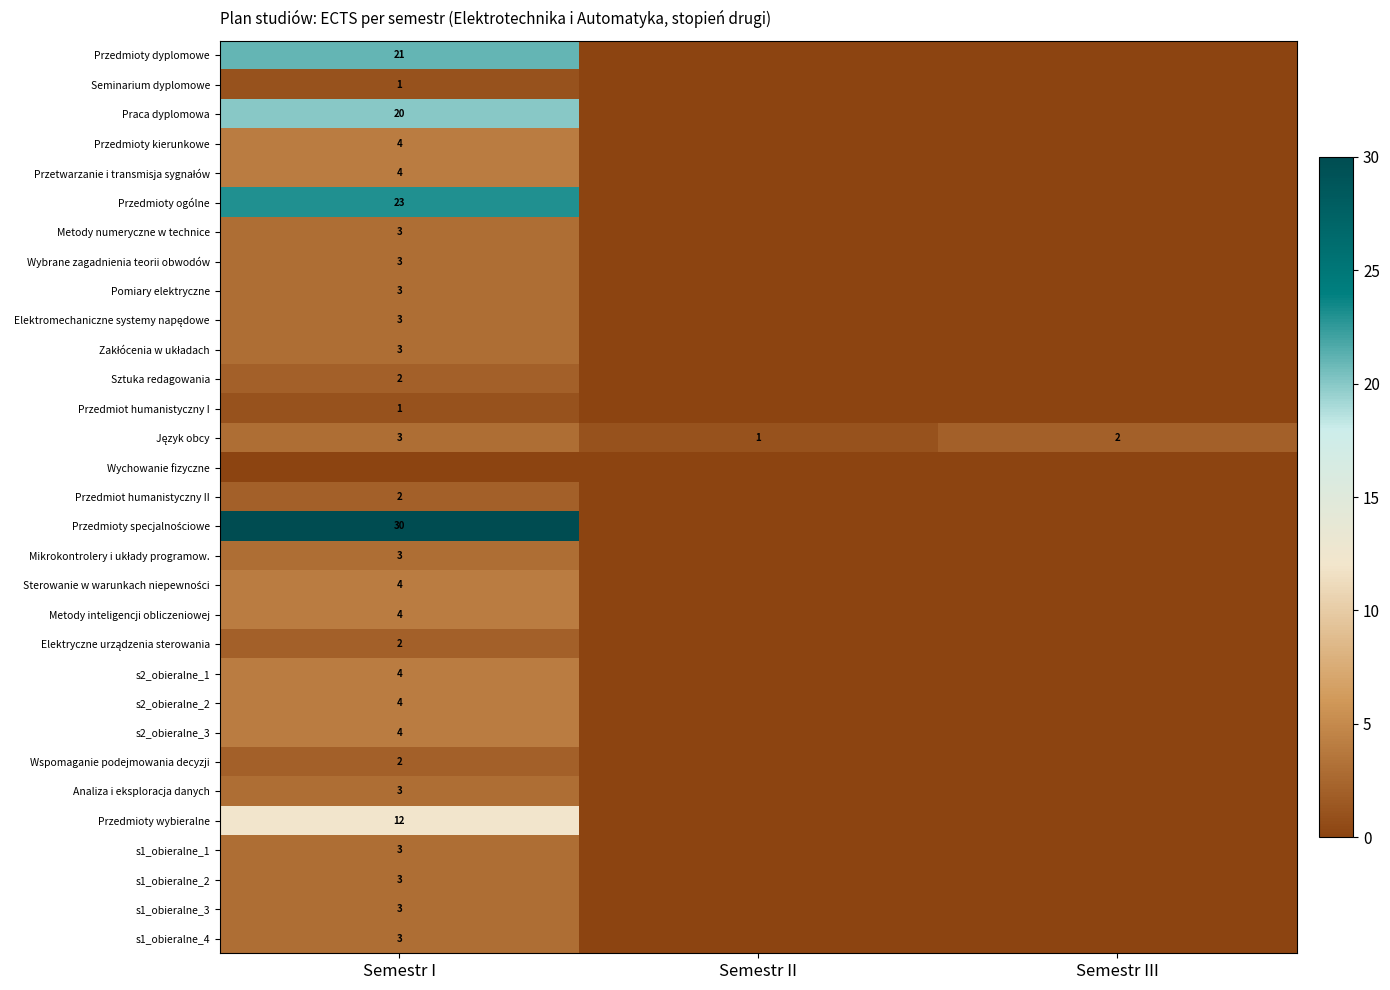

Is the value of Mikrokontrolery i układy programow. at Semestr II greater than the value of Sztuka redagowania at Semestr I?

No